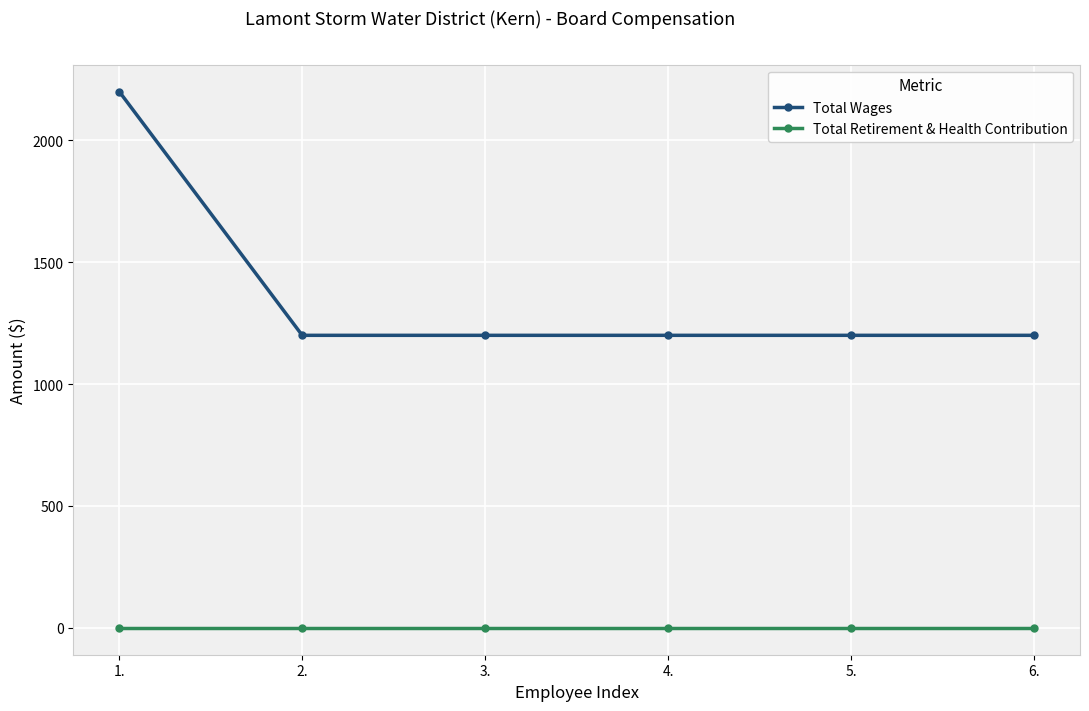

What is the difference between the highest and lowest values at 6.?

1200